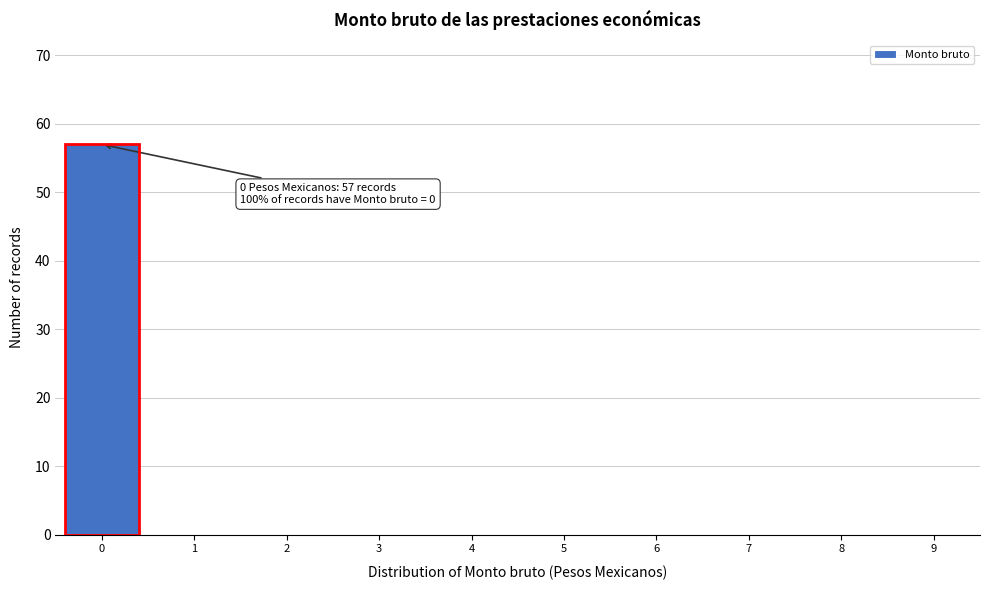

Which range on the x-axis has the tallest bar?

-0.5 to 0.5